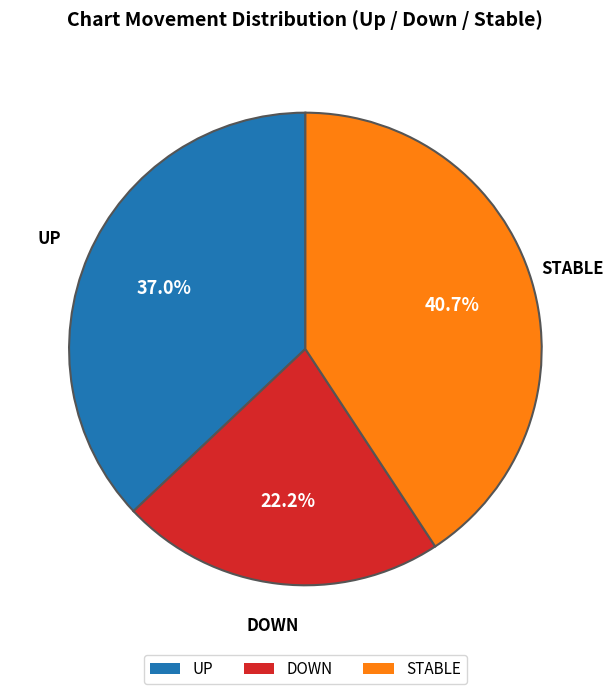

Rank the categories by value from lowest to highest.

DOWN, UP, STABLE